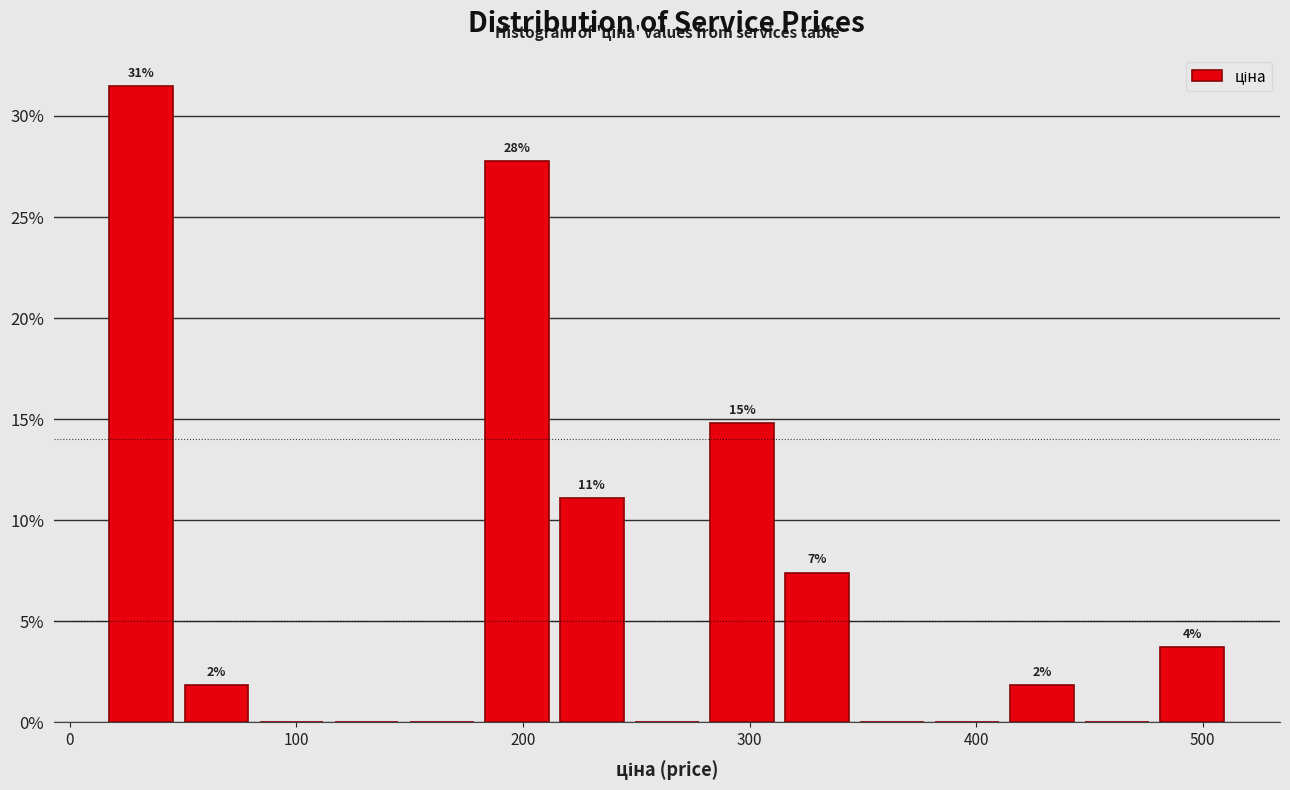

Around what value on the x-axis is the tallest bar? Give the approximate position of its centre, as read against the axis.

30